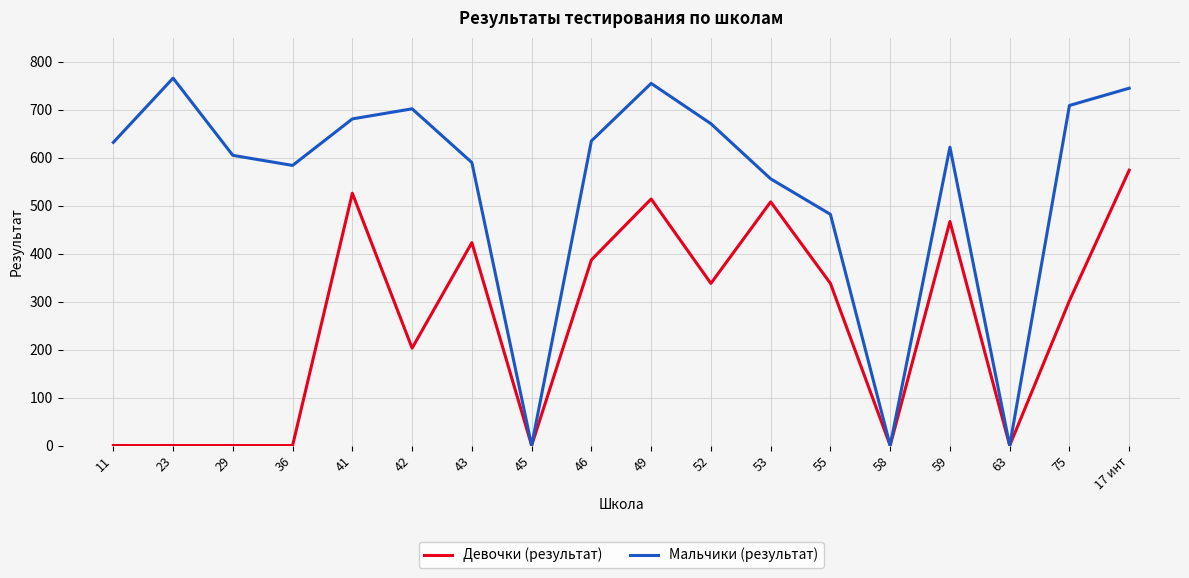

In Мальчики (результат), how many points are higher than both neighbors (excluding endpoints)?

4